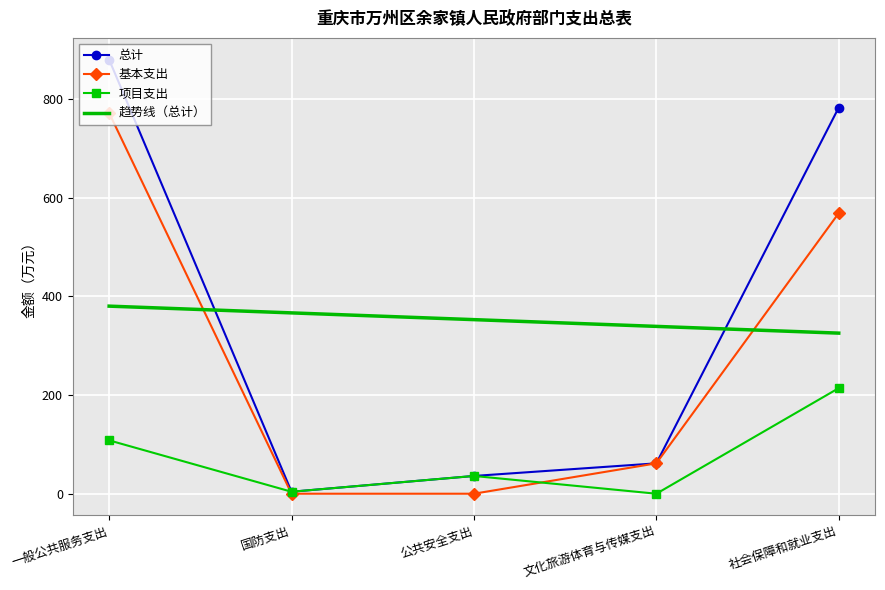

Which category has the lowest value in the 总计 series?

国防支出